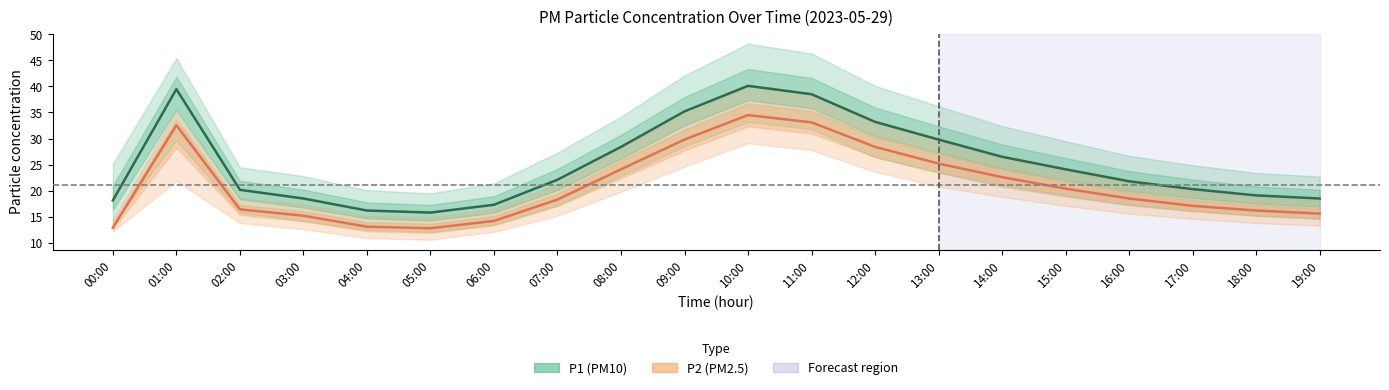

Count the number of categories in the chart.

20